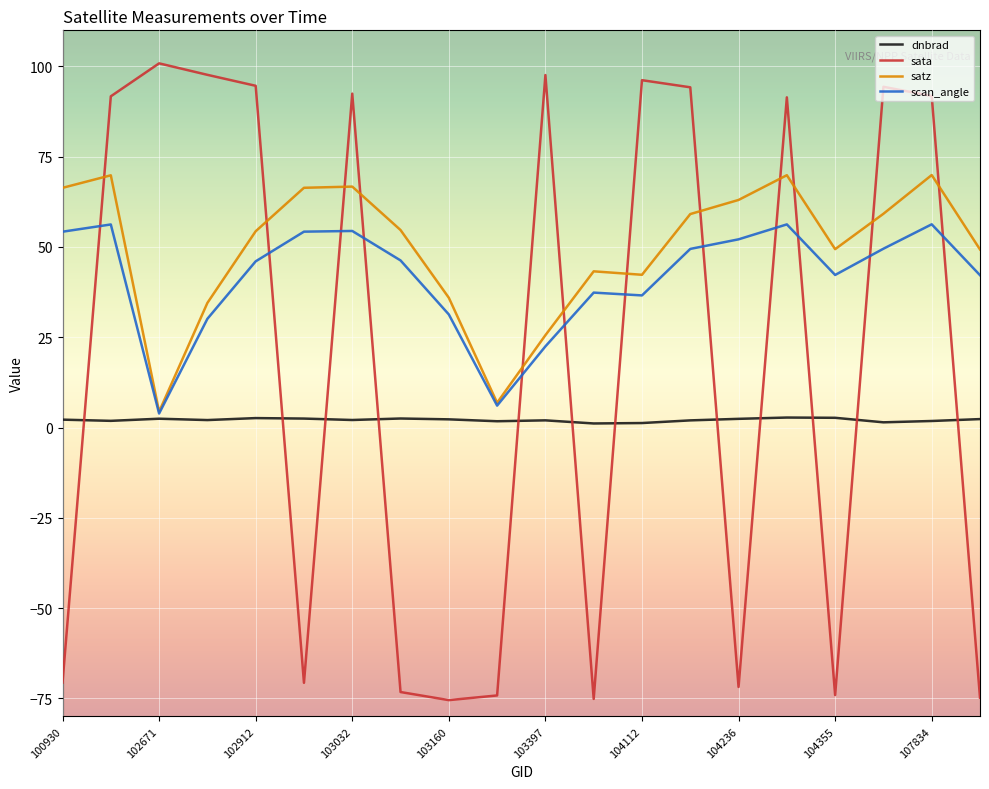

What is the highest value of the scan_angle series?

56.3